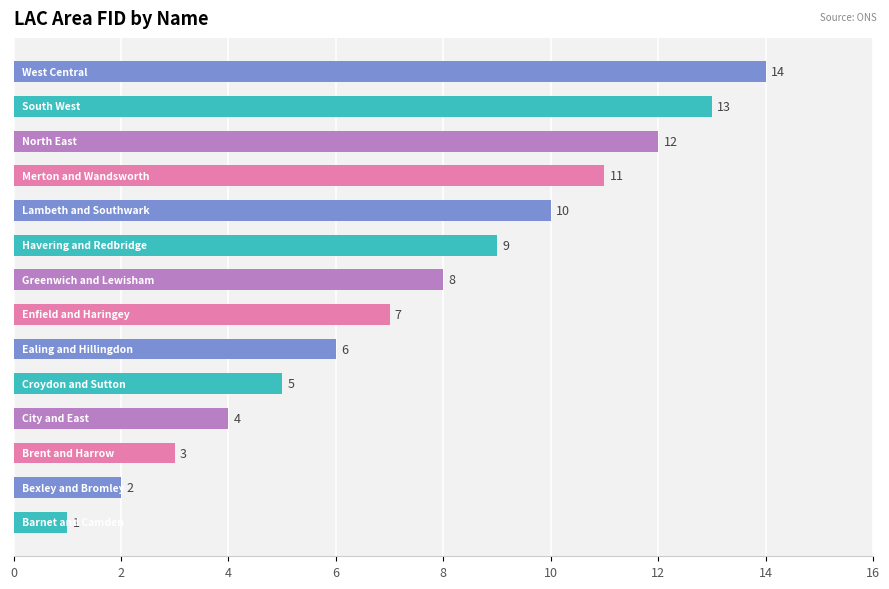

What is the difference between the maximum and minimum values?

13